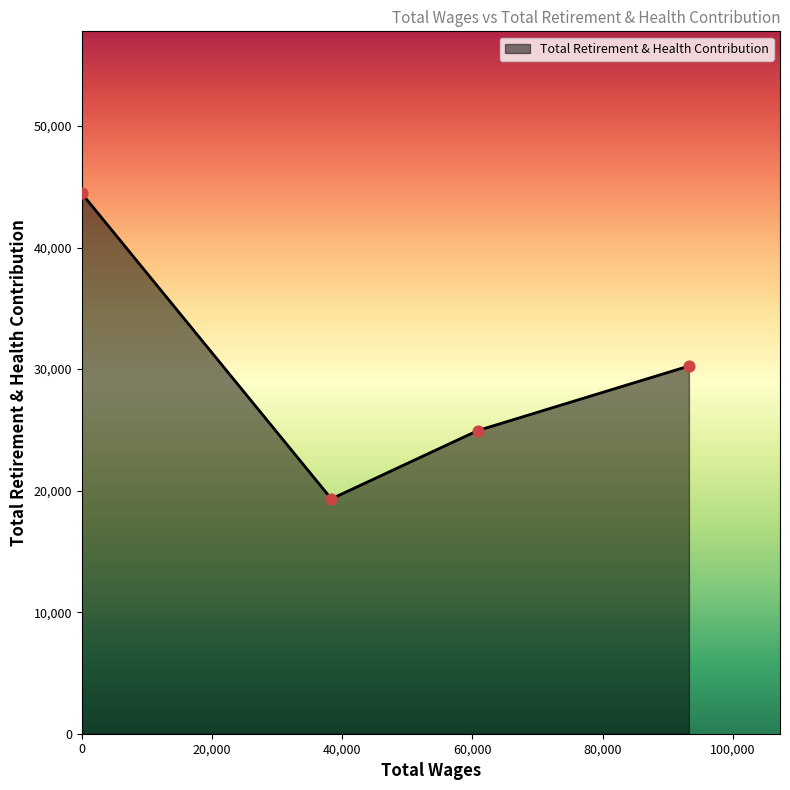

True or false: the data has more than 0 interior local peaks.

False